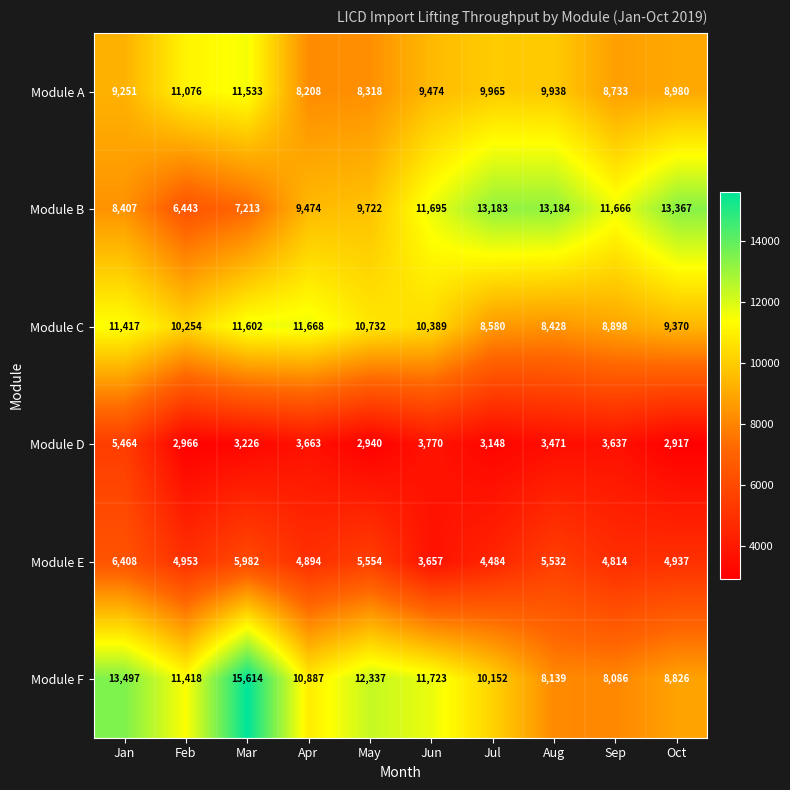

How many data points in Module D are less than 3471?

5